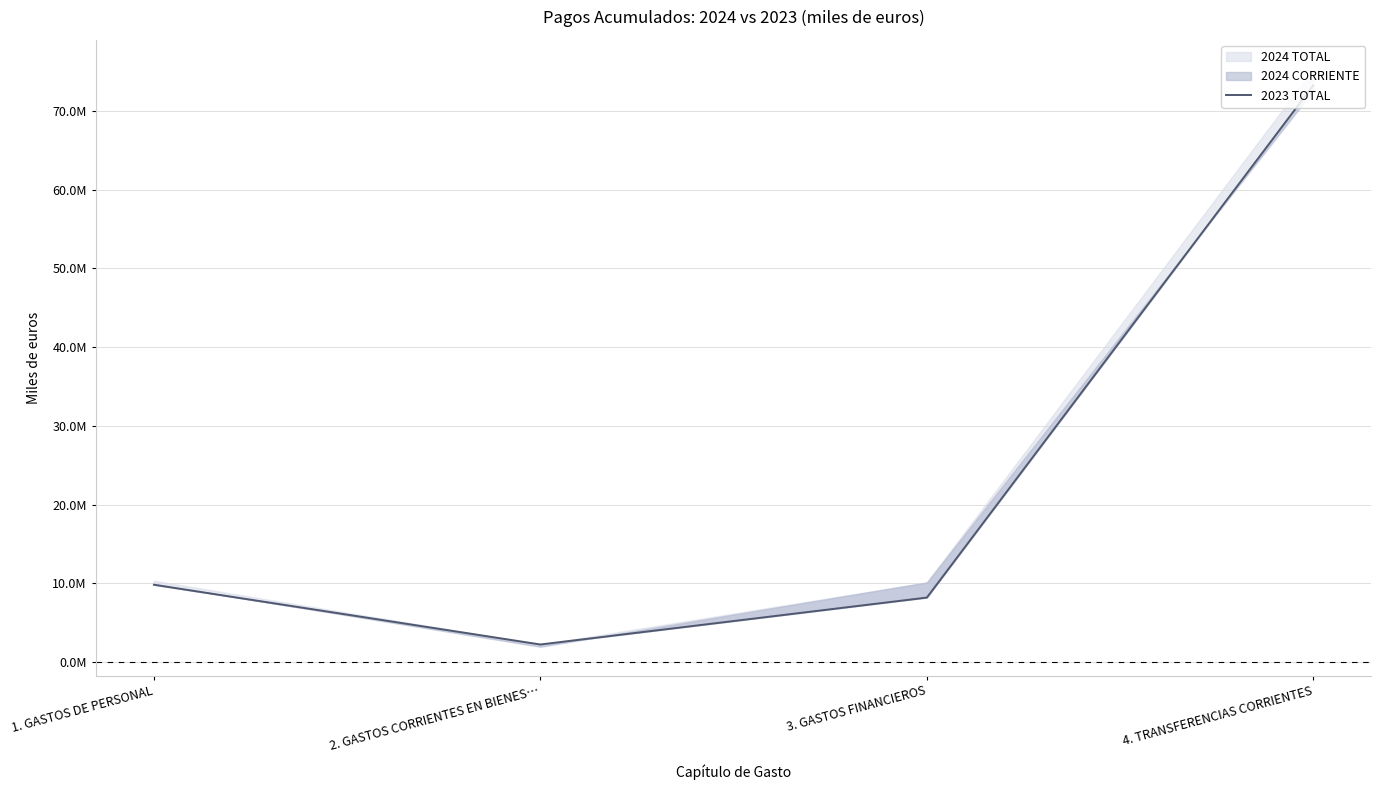

Does the chart display data point markers on the line(s)?

No